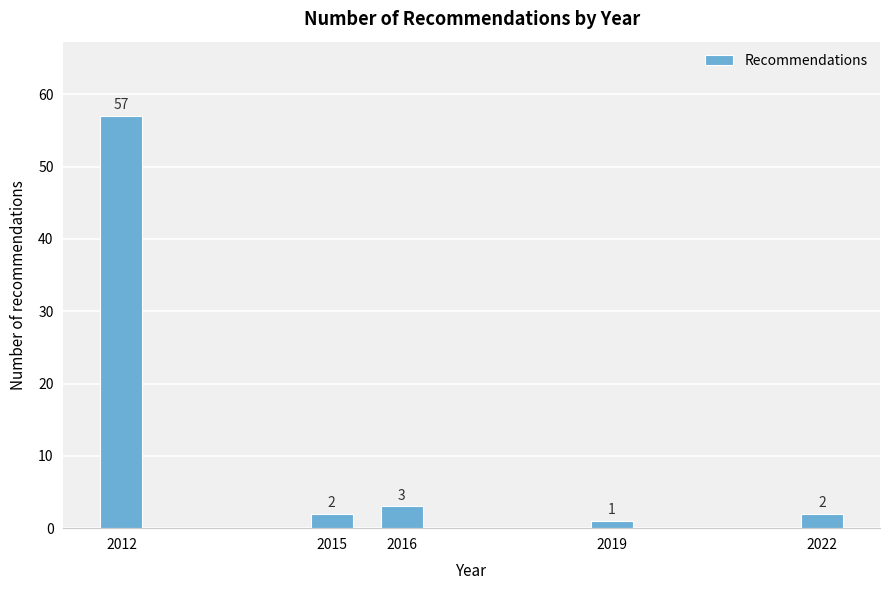

Reading right to left, what are all the values shown in this chart?

2022=2	2019=1	2016=3	2015=2	2012=57